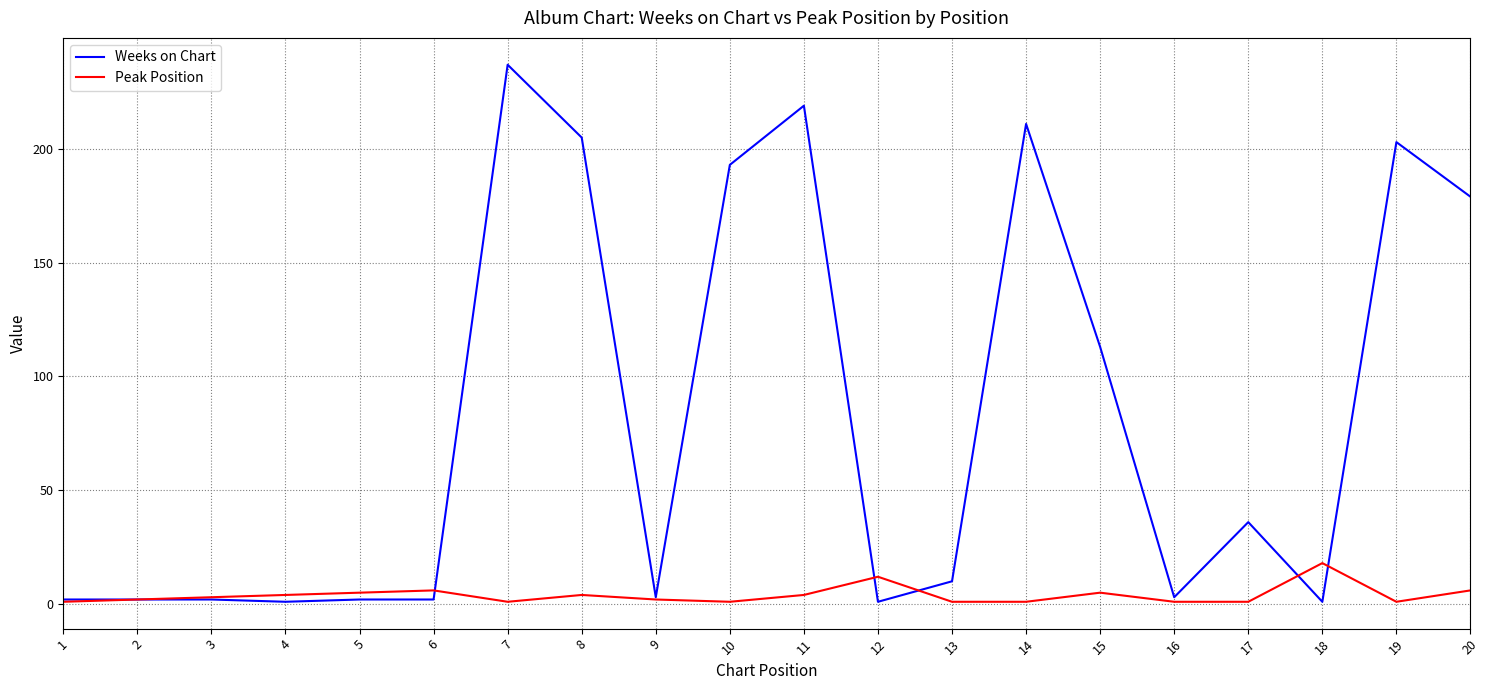

Is it true that Weeks on Chart equals 2 at 6?

True